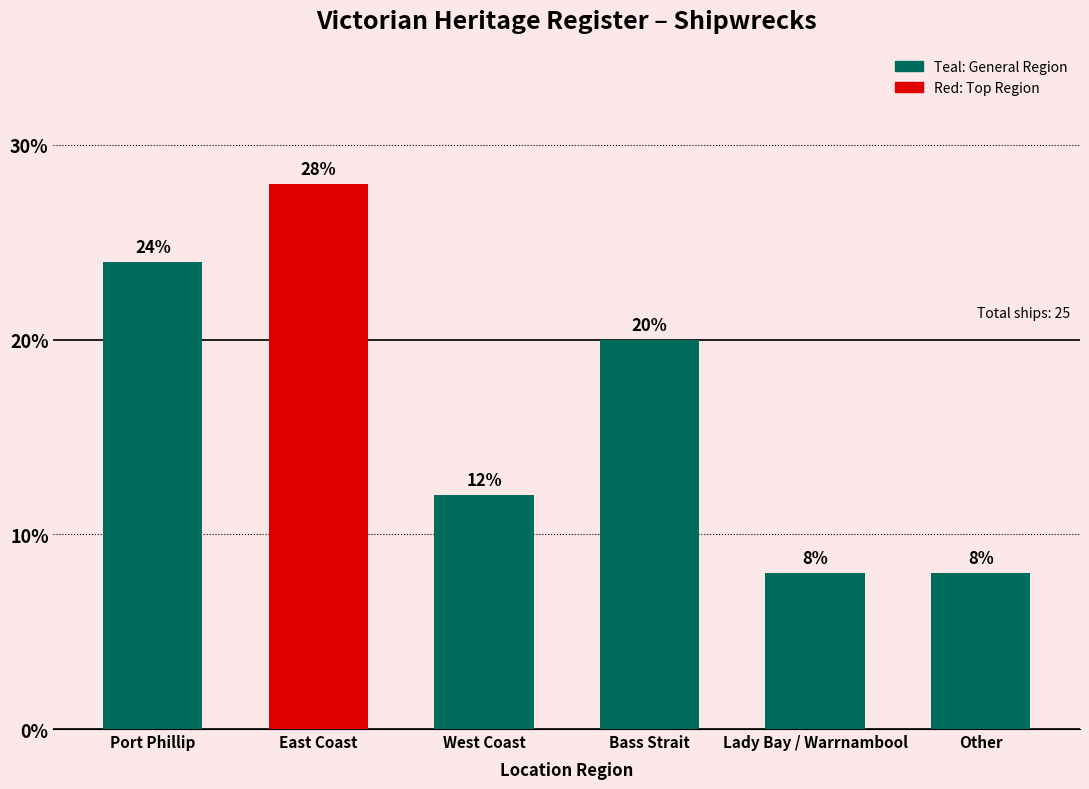

Are the bars horizontal?

No